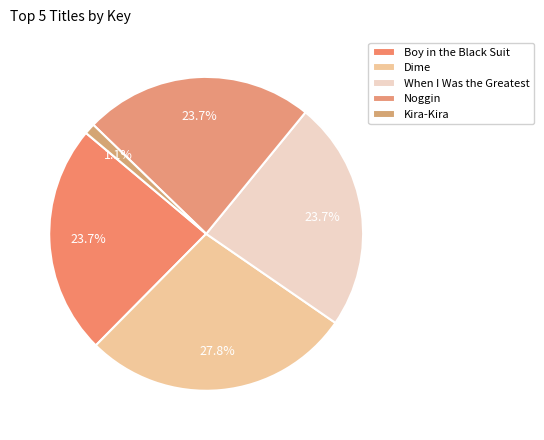

What is the smallest slice in the pie chart?

Kira-Kira